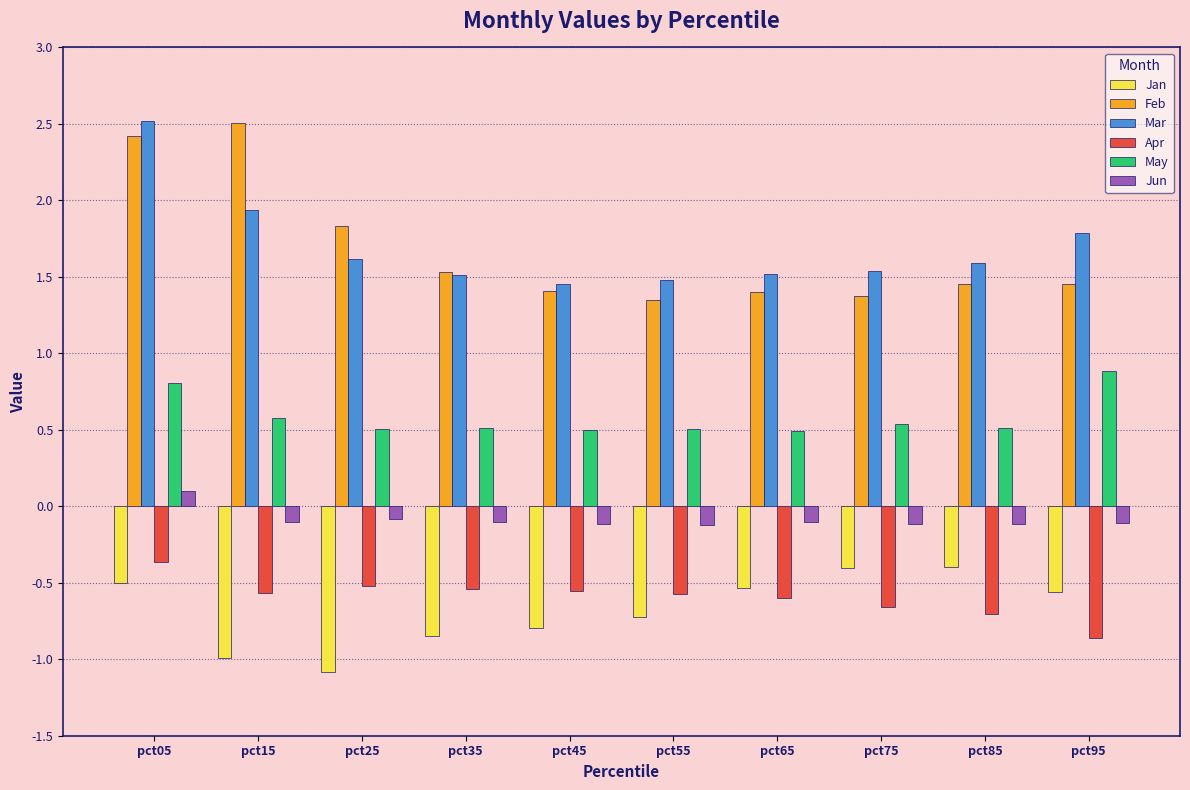

The value of Feb at pct85 is 2.2. True or false?

False